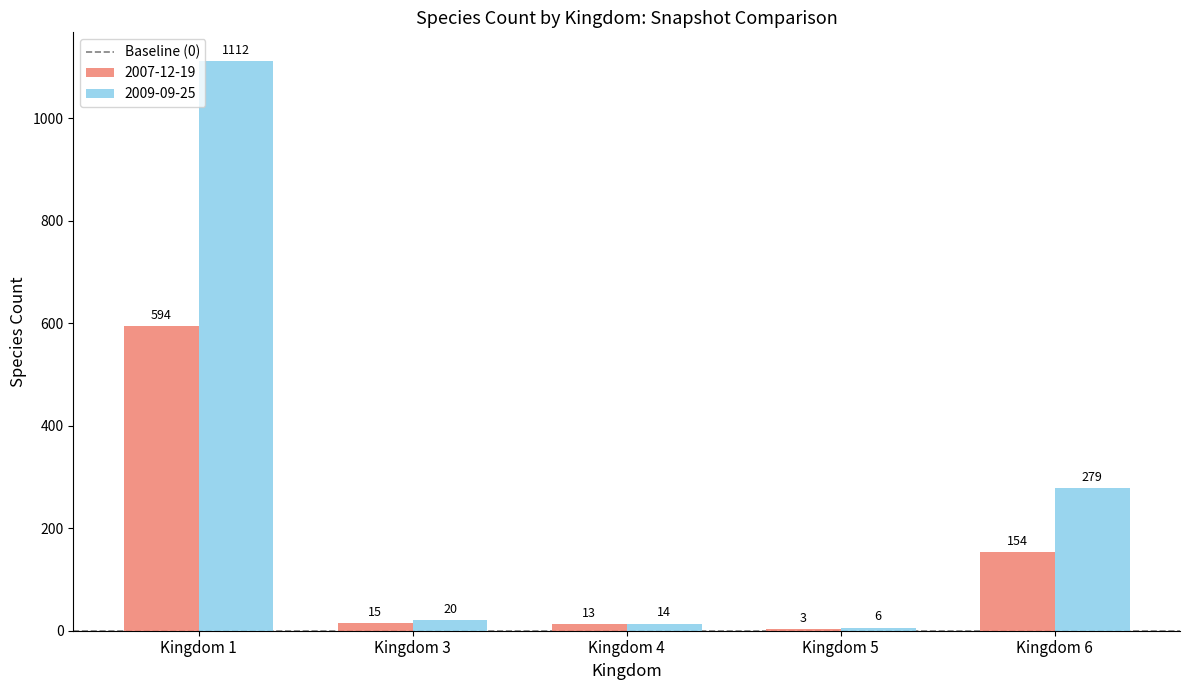

True or false: 2007-12-19 has a value of 154 at Kingdom 6.

True